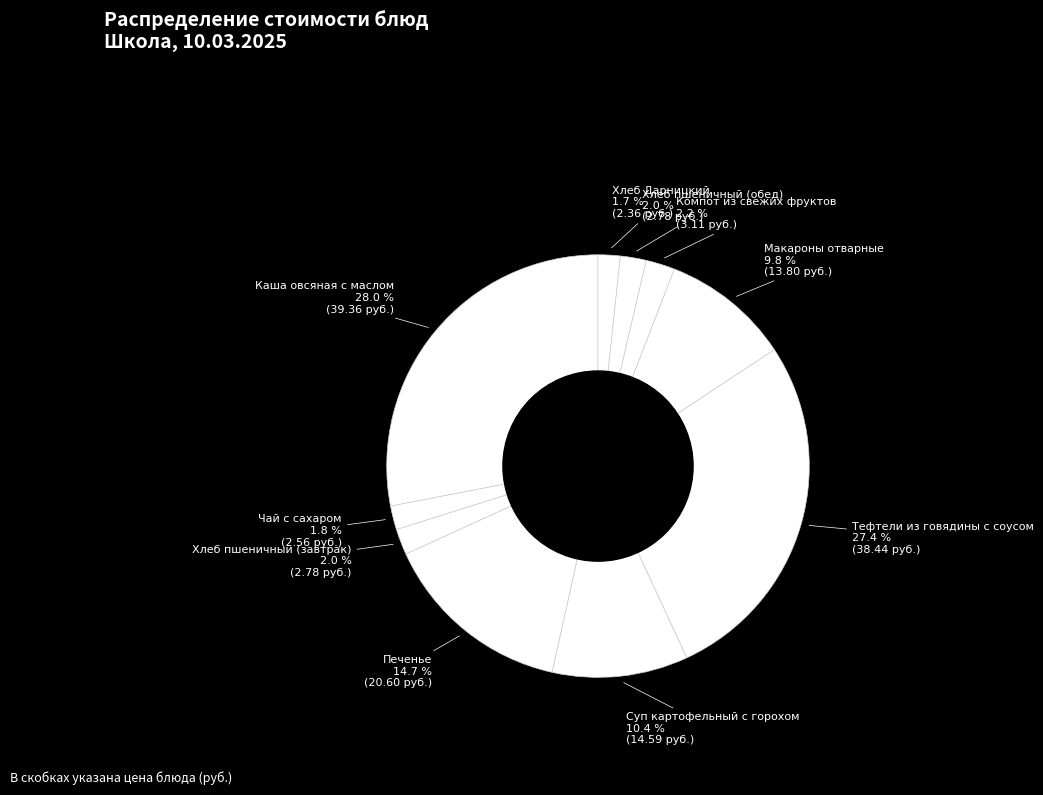

To the nearest percent, what is the difference between the largest and smallest slice percentages?

26%